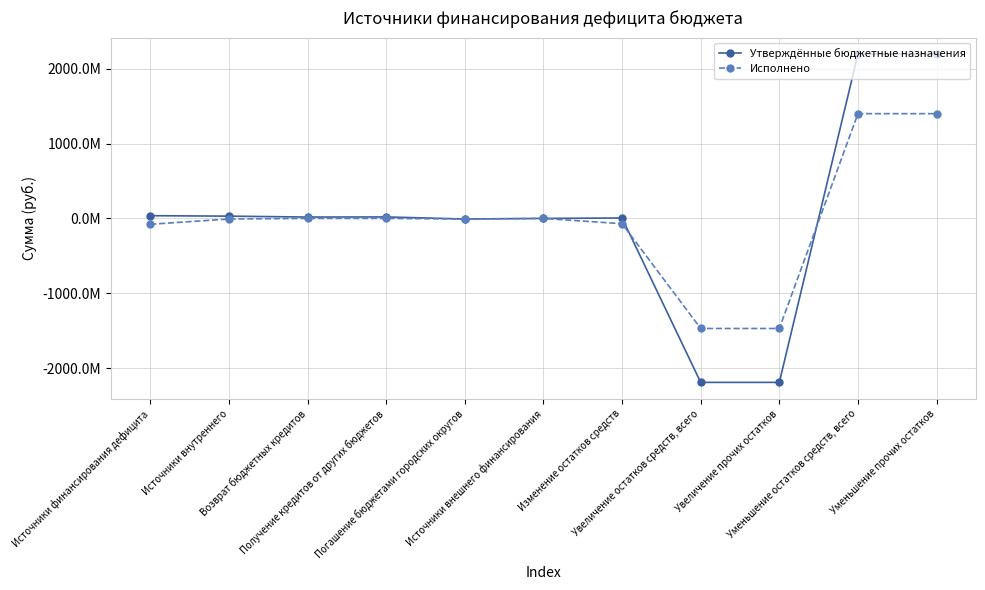

Rank the series by their average value, from lowest to highest.

Исполнено, Утверждённые бюджетные назначения